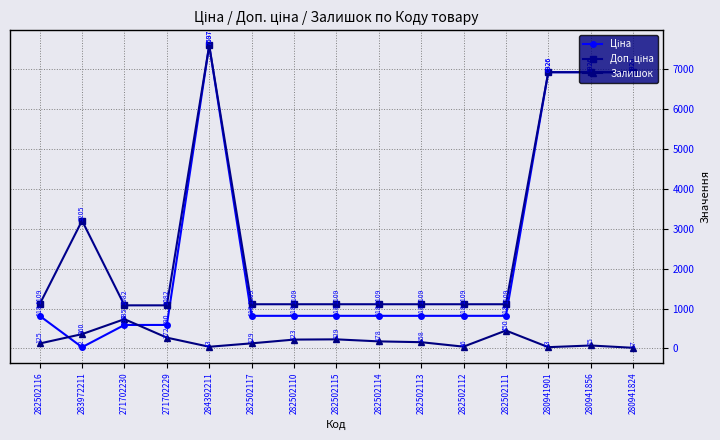

Where is the first local maximum for Залишок?

271702230